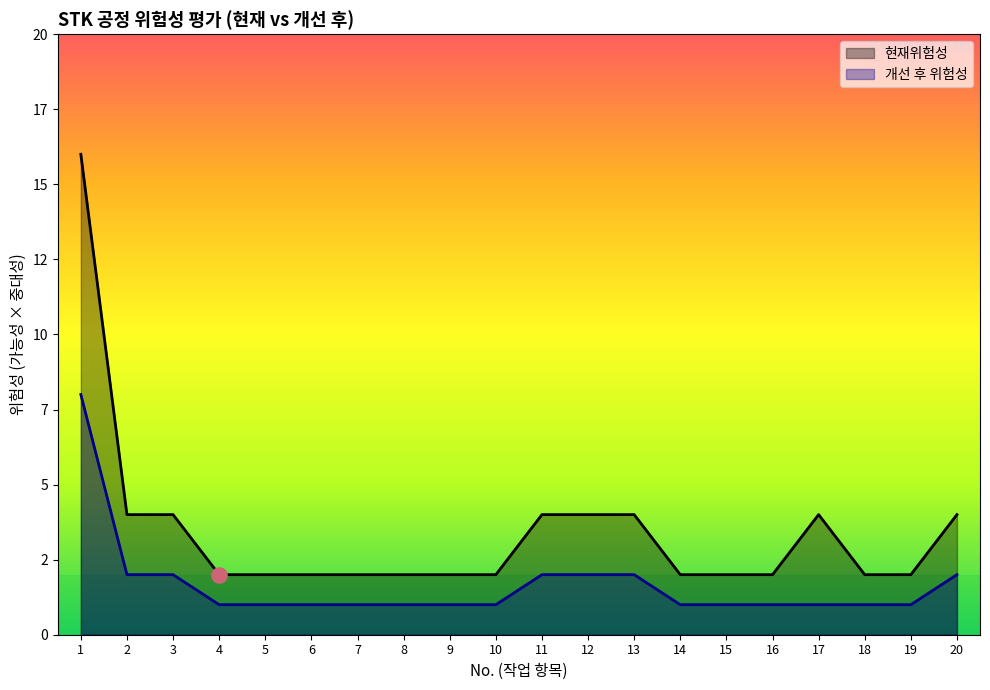

Which series has the largest Y range (max minus min)?

현재위험성